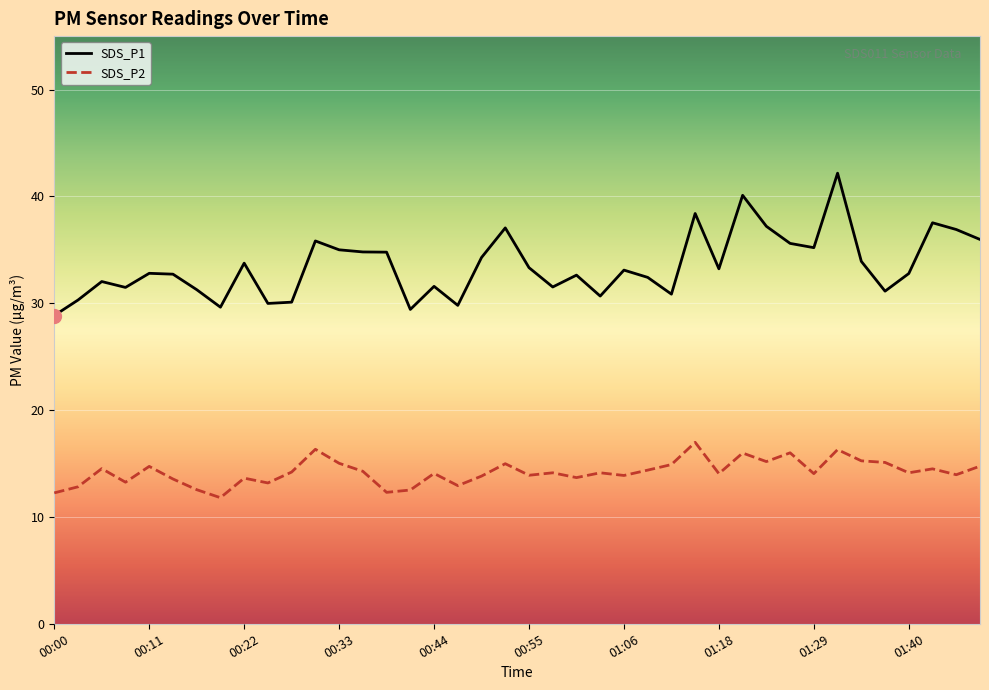

Rank the series by their average value, from lowest to highest.

SDS_P2, SDS_P1